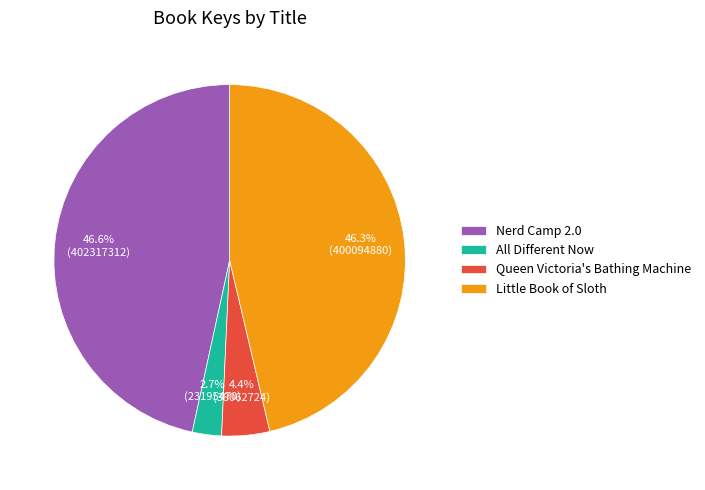

True or false: Queen Victoria's Bathing Machine accounts for 4% of the total.

True